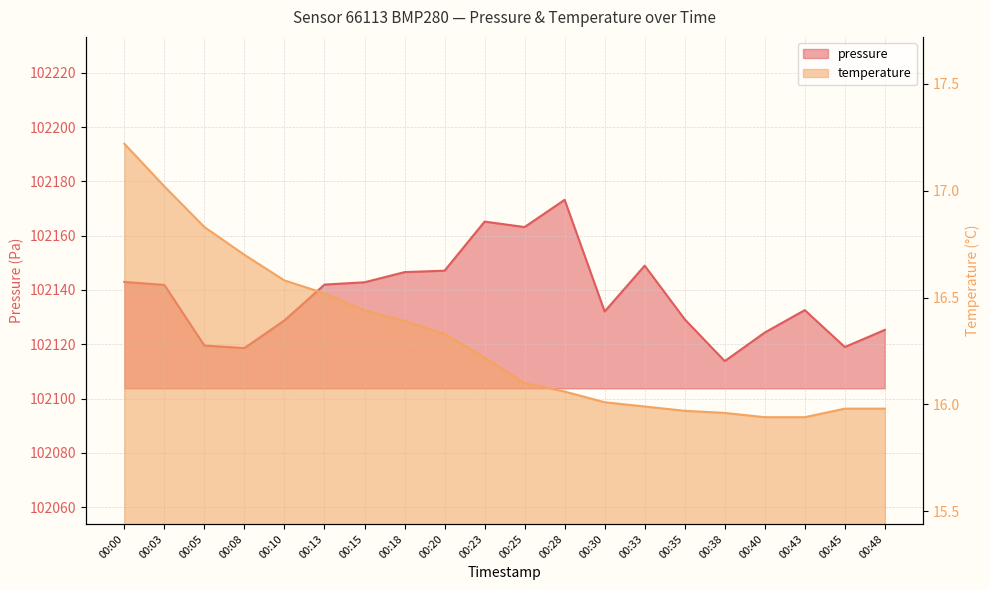

Does the chart display data point markers on the line(s)?

No